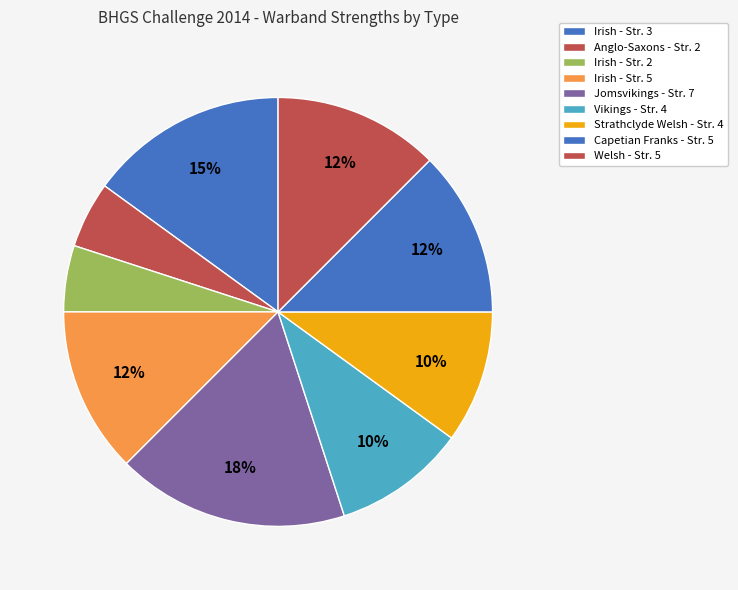

Count the number of slices in the pie.

9